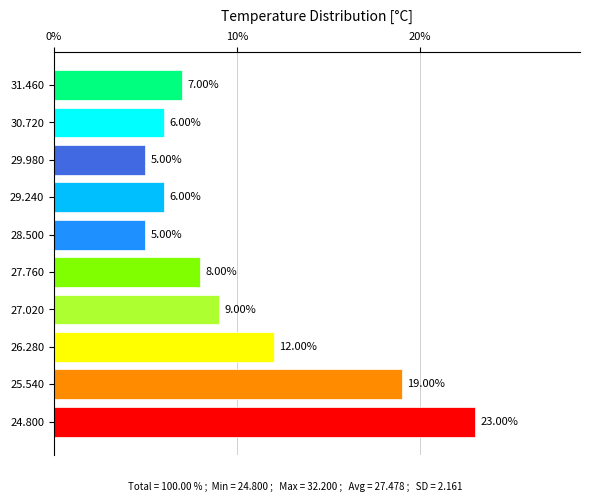

What is the difference between the second highest and minimum values?

14.0